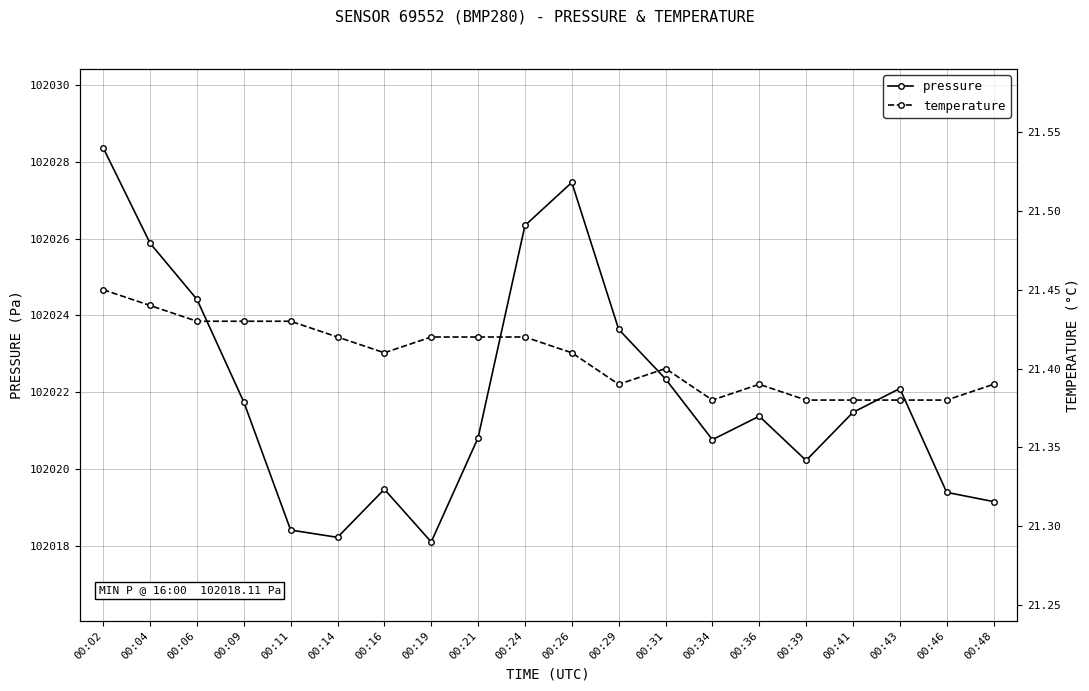

What is the value of the temperature point at the 20th from the left?

21.4